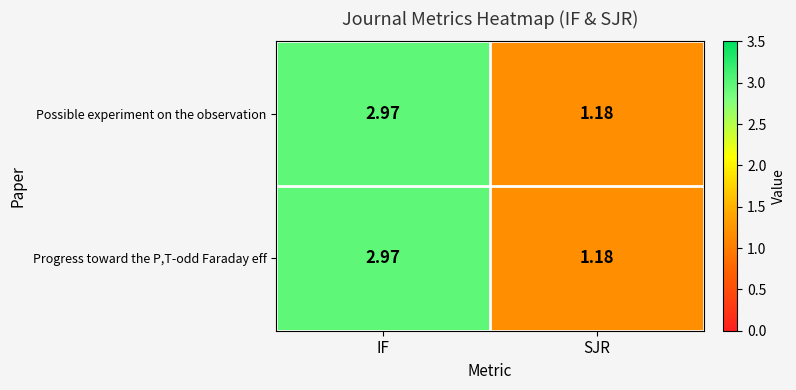

Is the value of Progress toward the P,T-odd Faraday eff at SJR greater than the value of Possible experiment on the observation at IF?

No